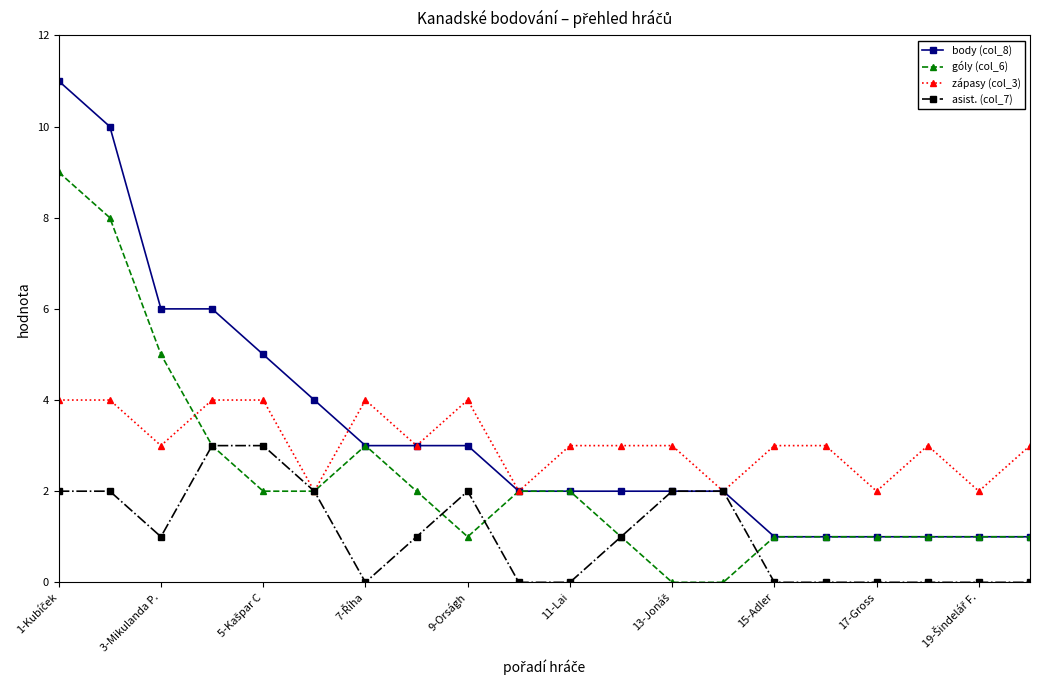

What is the difference between the maximum and minimum values in the zápasy (col_3) series?

2